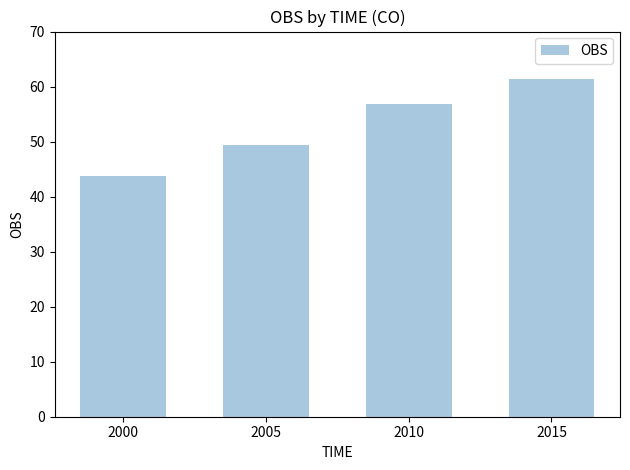

What is the greatest value displayed?

61.4